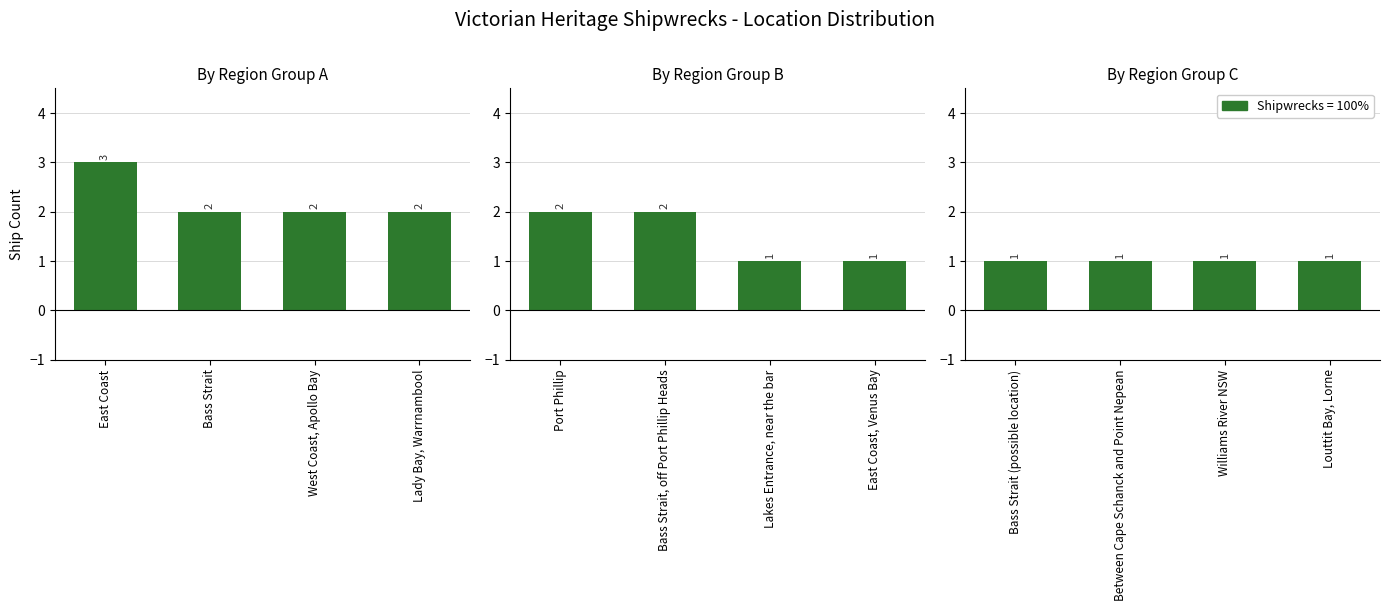

Which series has the largest total across all categories?

Ship Count (panel 1)